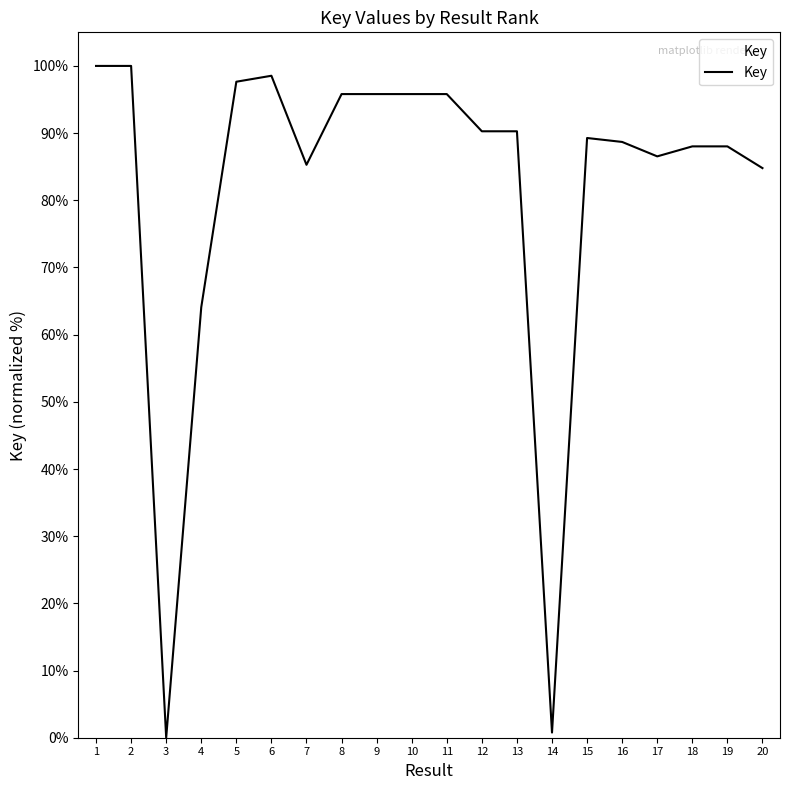

How many distinct data groups are displayed?

1